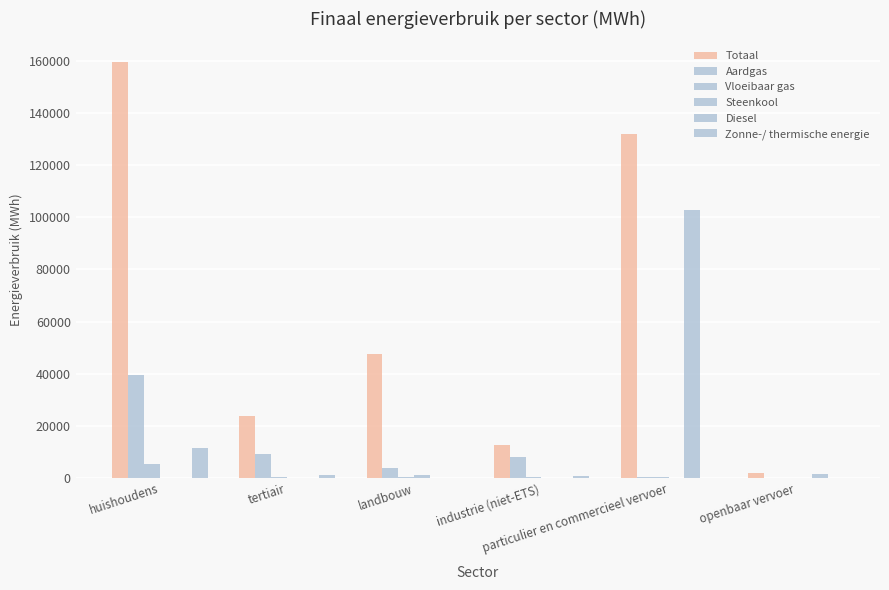

The value of Zonne-/ thermische energie at openbaar vervoer is -7159.6. True or false?

False